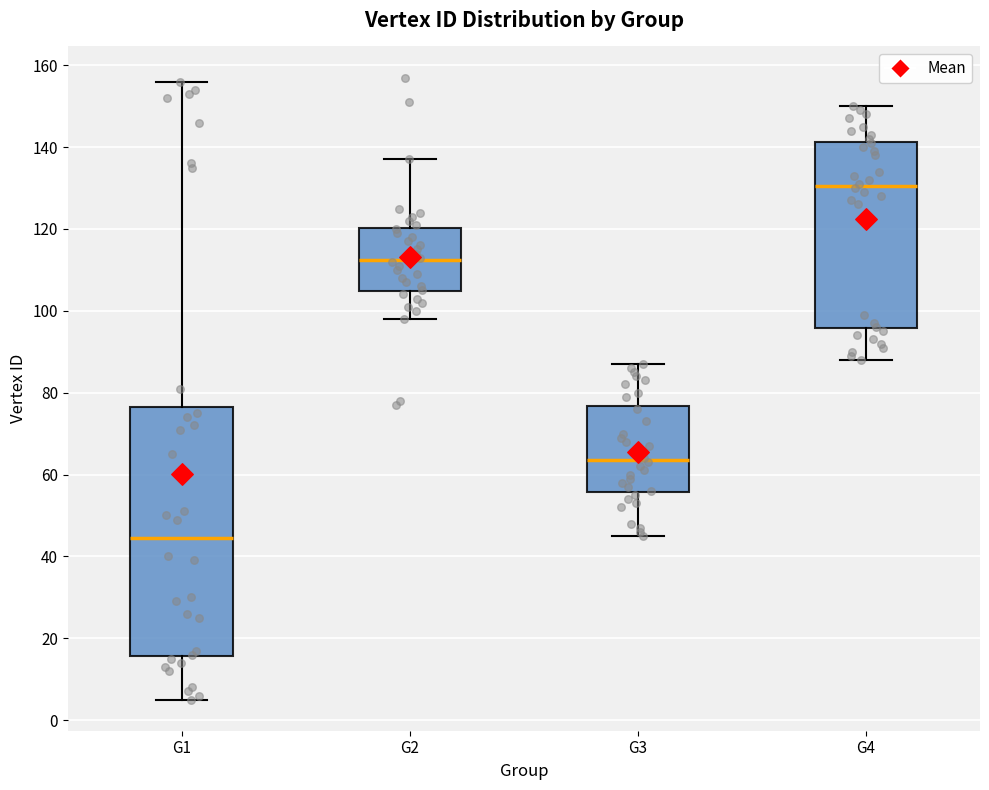

Reading left to right, transcribe this box plot: for each box, give where its median line is, the range the box spans, and where its two whiskers end, as read against the y-axis. The values are not printed on the chart, so give them approximately, as read against the axis.

G1: median 44, box 16 to 76, whiskers 6 to 156
G2: median 112, box 104 to 120, whiskers 98 to 138
G3: median 64, box 56 to 76, whiskers 46 to 88
G4: median 130, box 96 to 142, whiskers 88 to 150